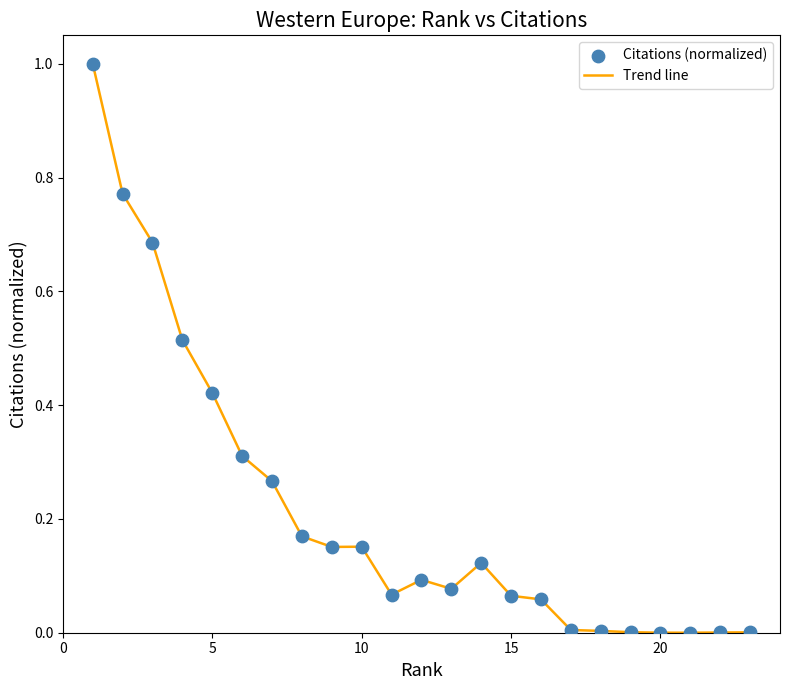

What is the difference between the maximum and minimum values?

1.0